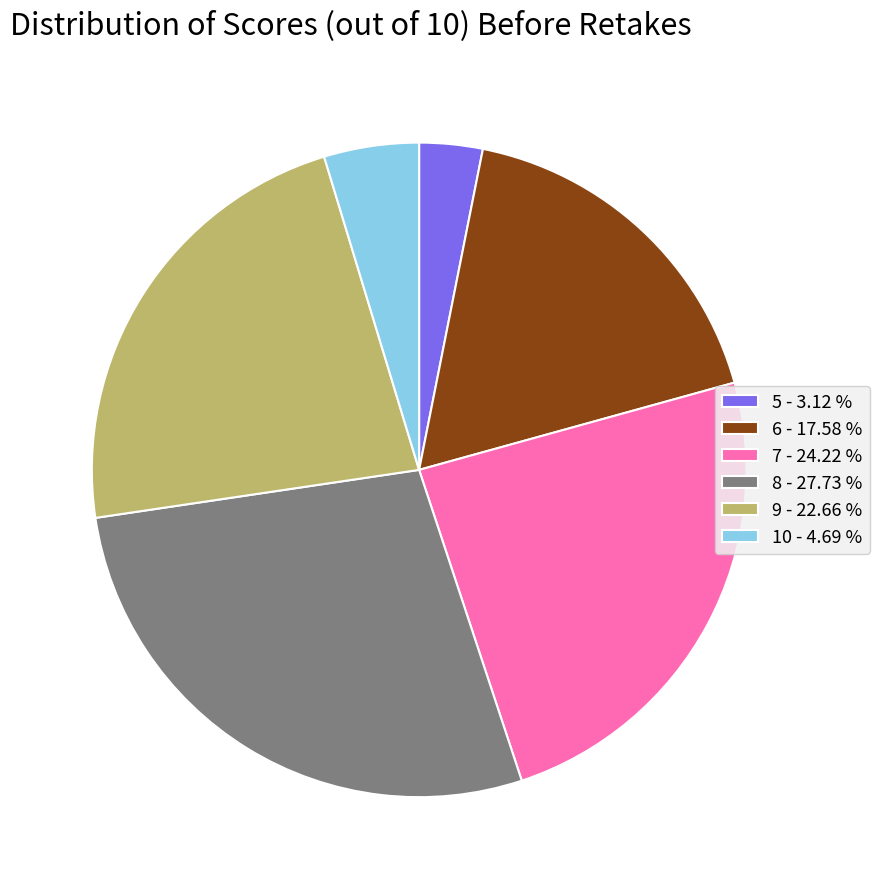

Does 9 - 22.66 % account for over 50% of the chart?

No